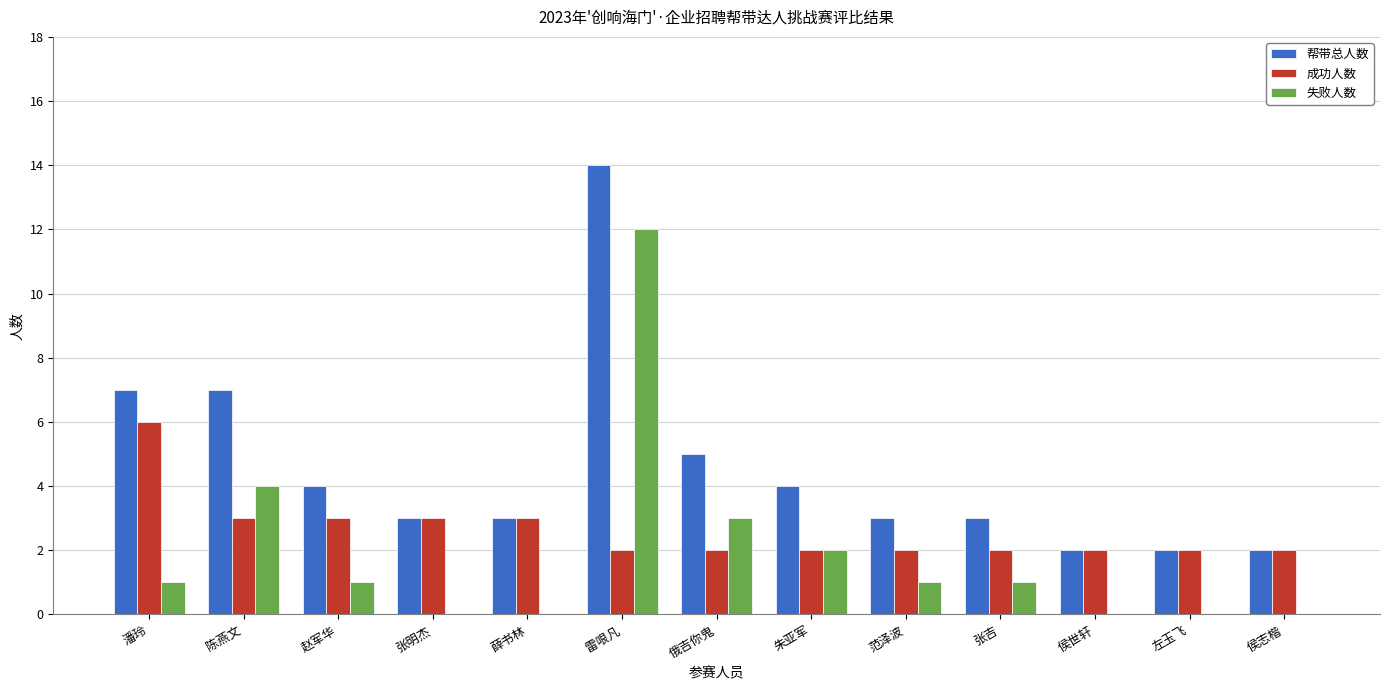

Are the bars horizontal?

No